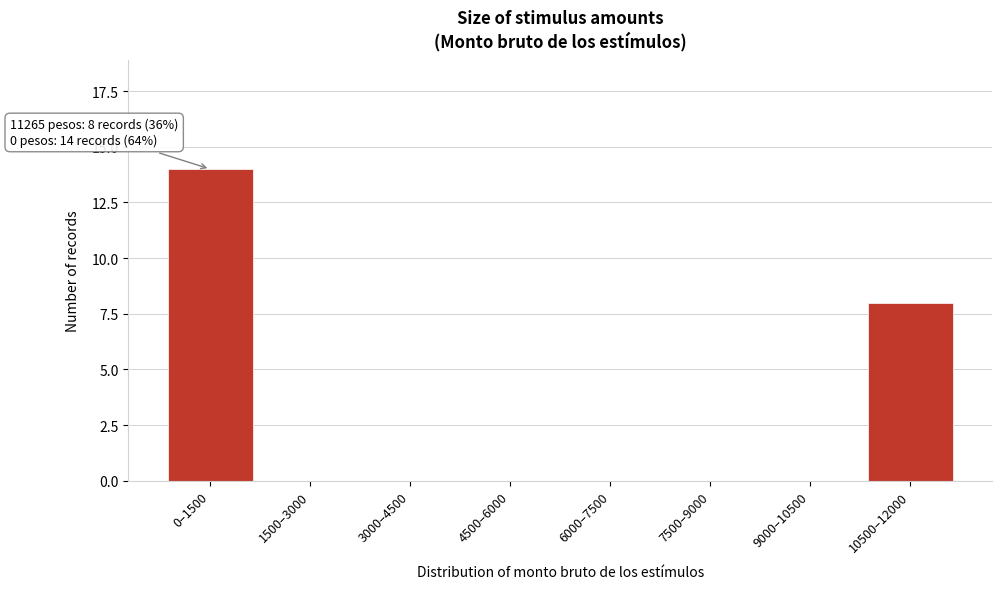

Reading left to right, transcribe all the data shown in this chart.

0–1500=14	1500–3000=0	3000–4500=0	4500–6000=0	6000–7500=0	7500–9000=0	9000–10500=0	10500–12000=8